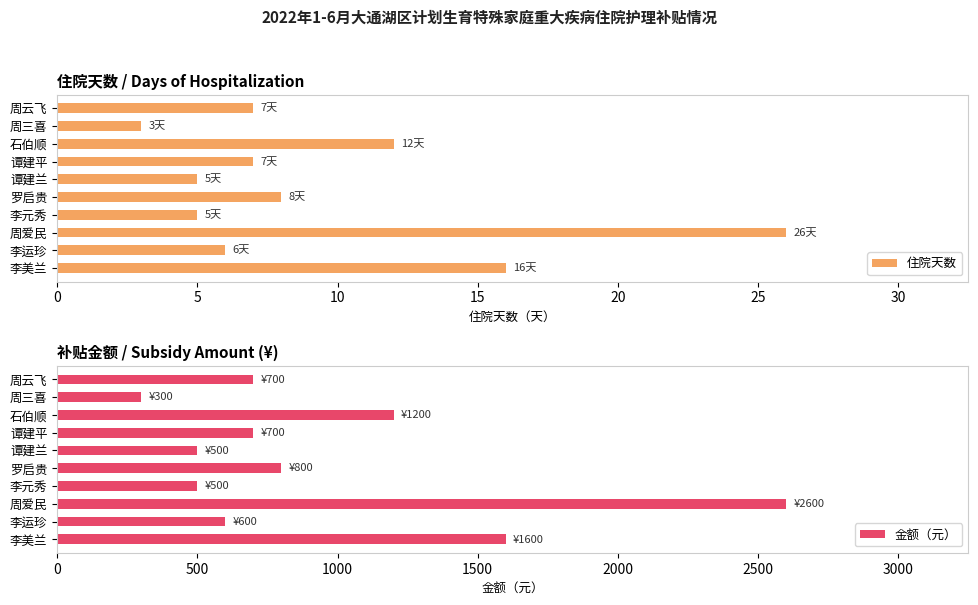

What are all the series names shown in the legend?

住院天数, 金额（元）